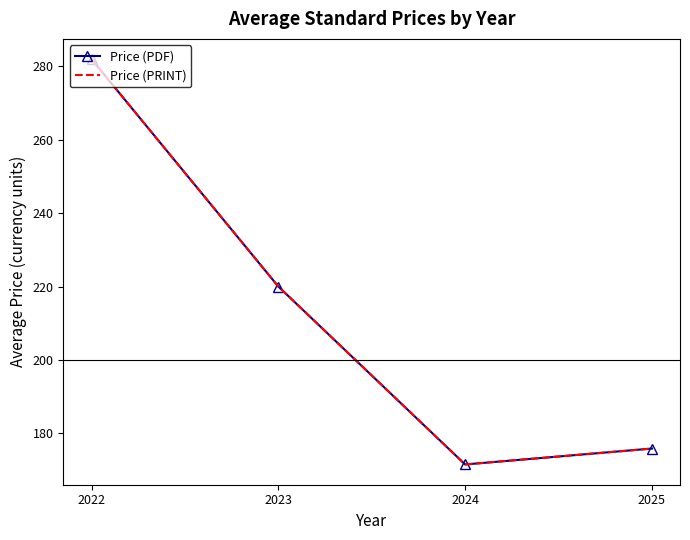

At which label does Price (PRINT) first exceed 220?

2022